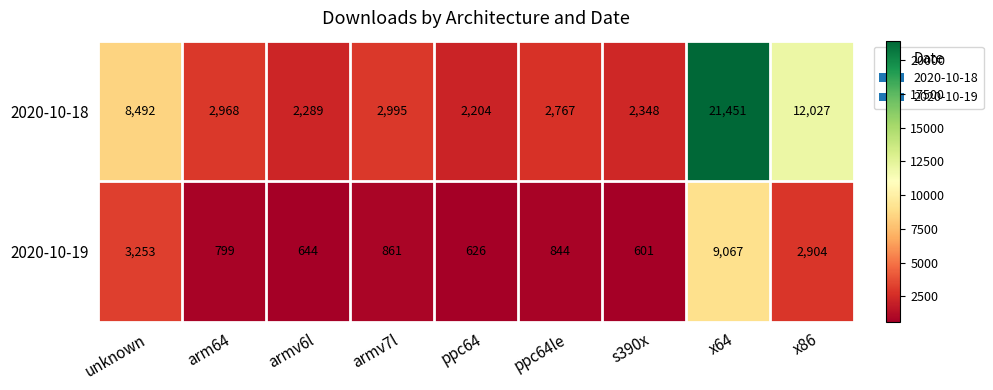

At which category does the chart reach its minimum across all series?

s390x